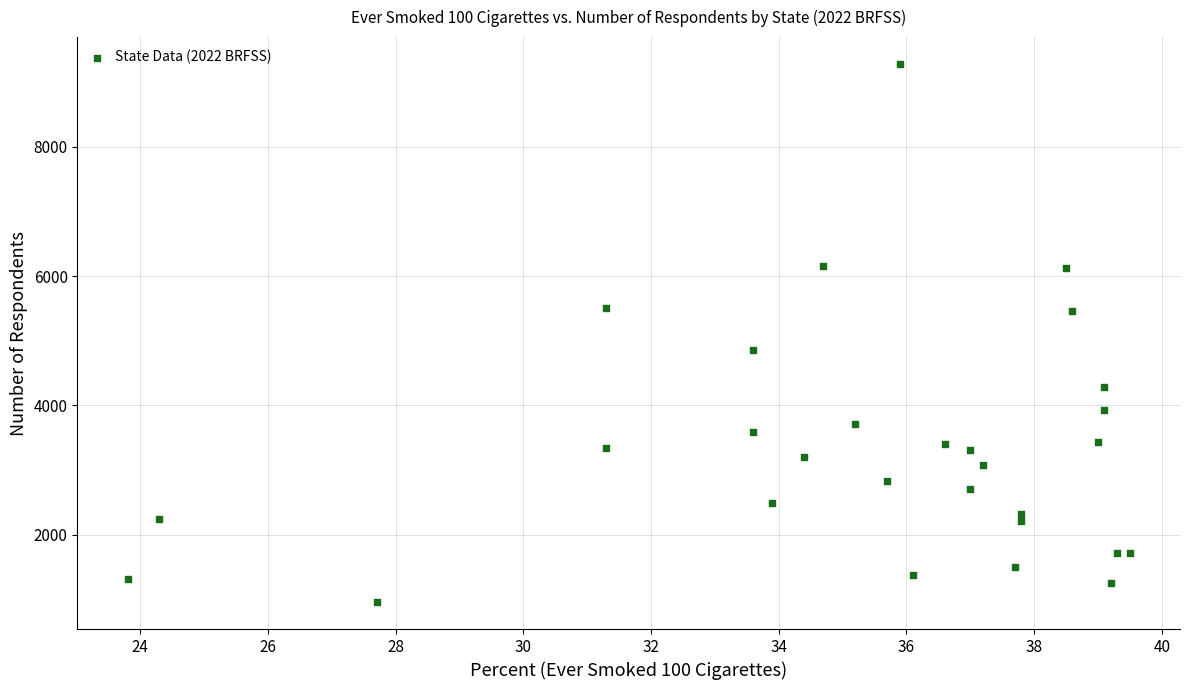

What is the range of Y values (max minus min)?

8324